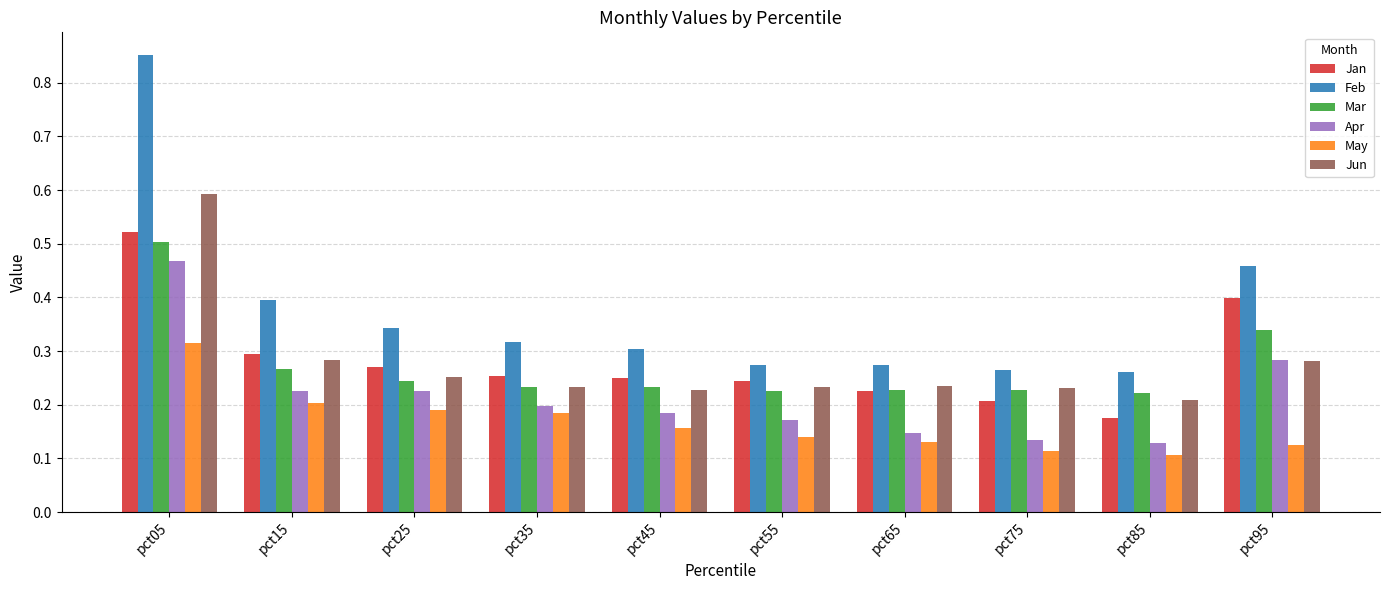

How many bars are there in total?

60